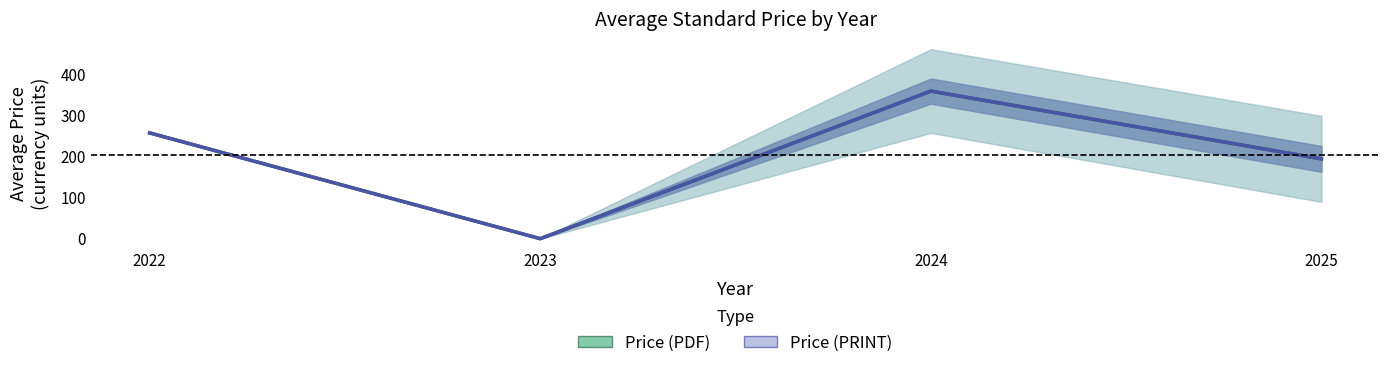

Which series changed the most between 2022 and 2023?

Price (PDF)